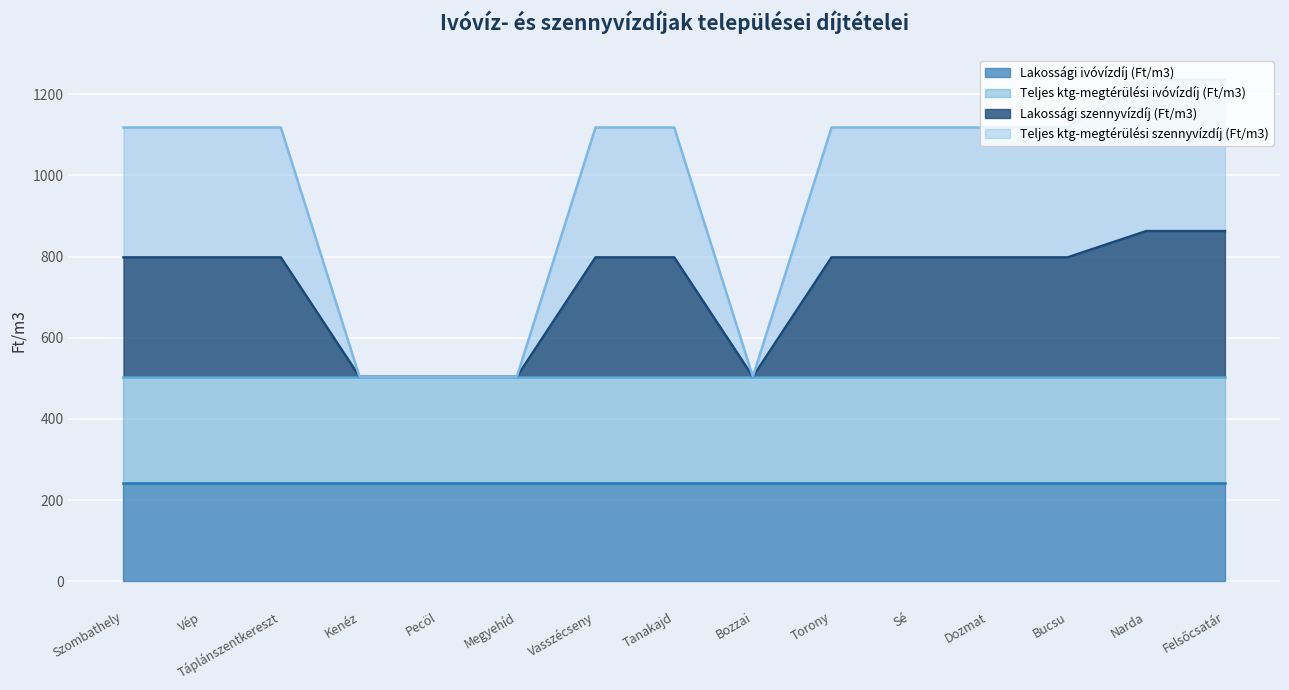

What is the minimum value for Lakossági ivóvízdíj (Ft/m3)?

242.0